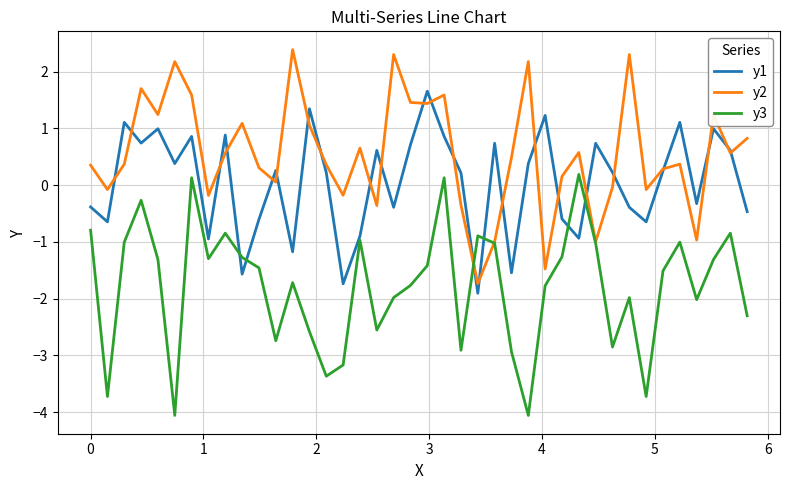

List the series in order of their overall mean, highest first.

y2, y1, y3